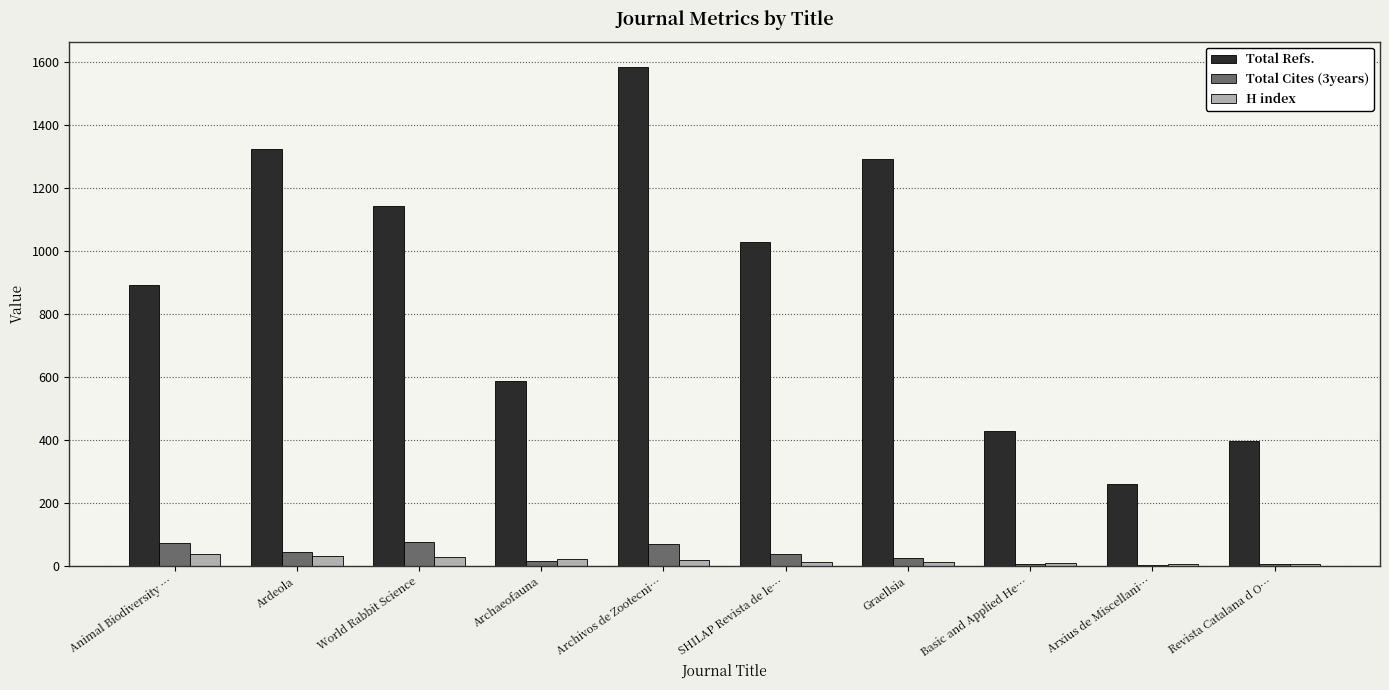

Which series changed the most between World Rabbit Science and Archivos de Zootecni…?

Total Refs.